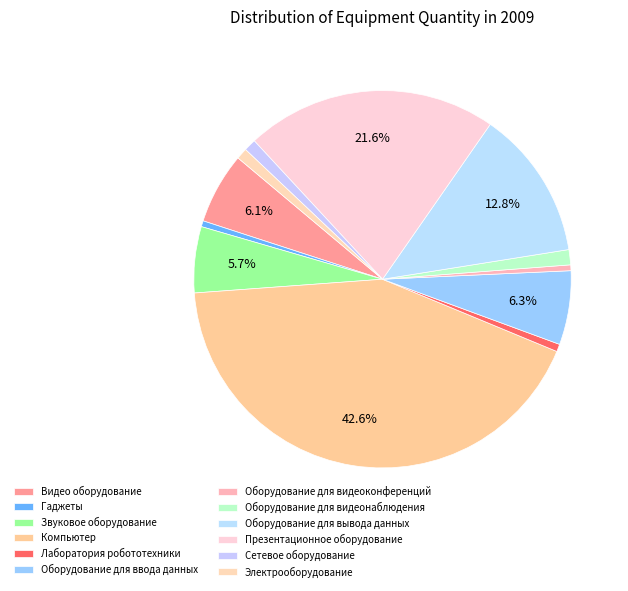

To the nearest percent, what is the difference between the largest and smallest slice percentages?

42%